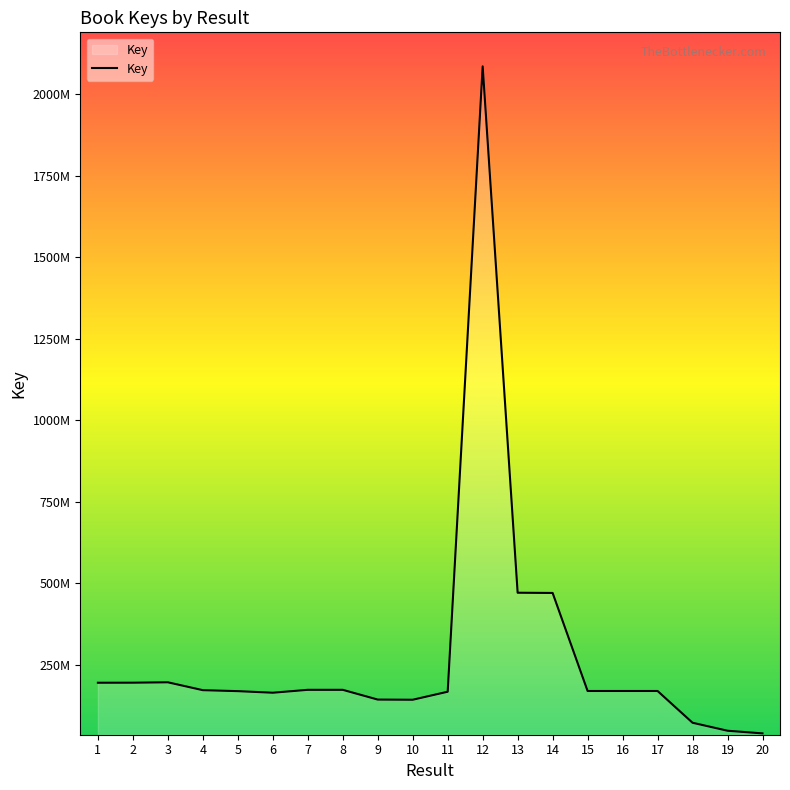

Does the chart have visible grid lines?

No